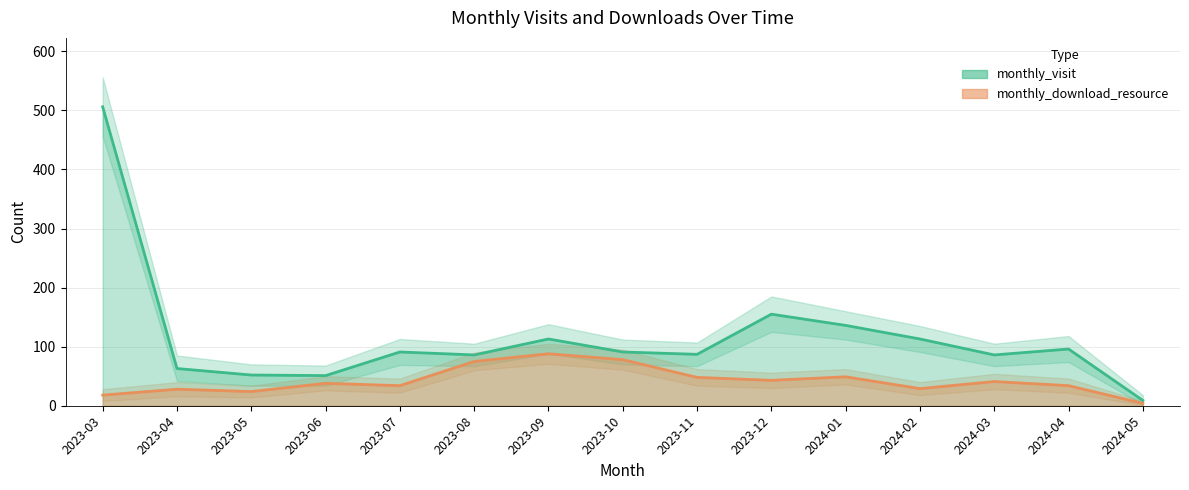

Between 2023-05 and 2023-09, which series saw the biggest shift?

monthly_download_resource